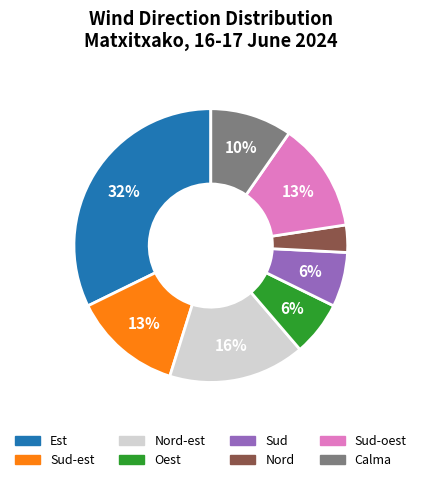

Does any single category account for the majority?

No